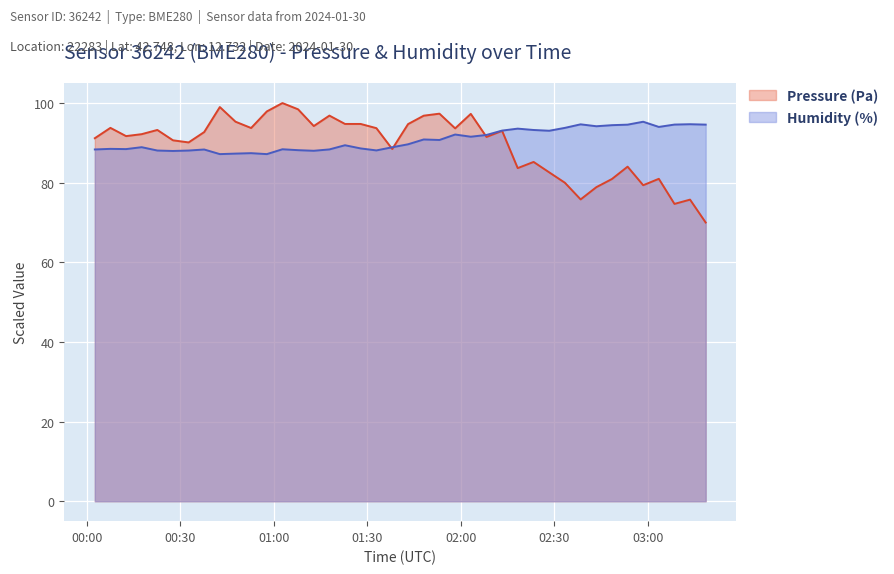

What is the greatest value displayed?

100.0